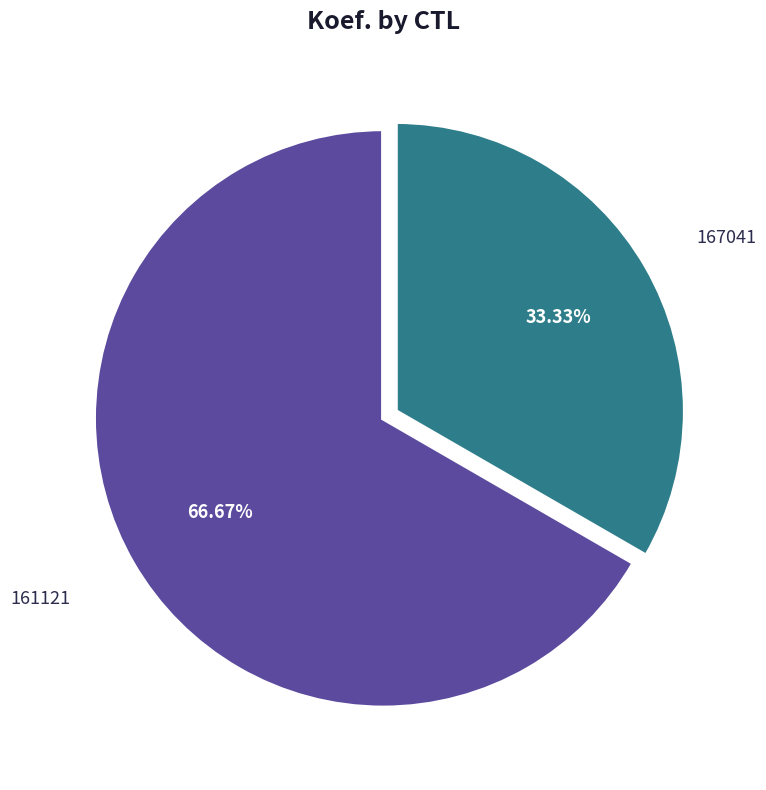

Is there any slice that represents more than half of the pie?

Yes